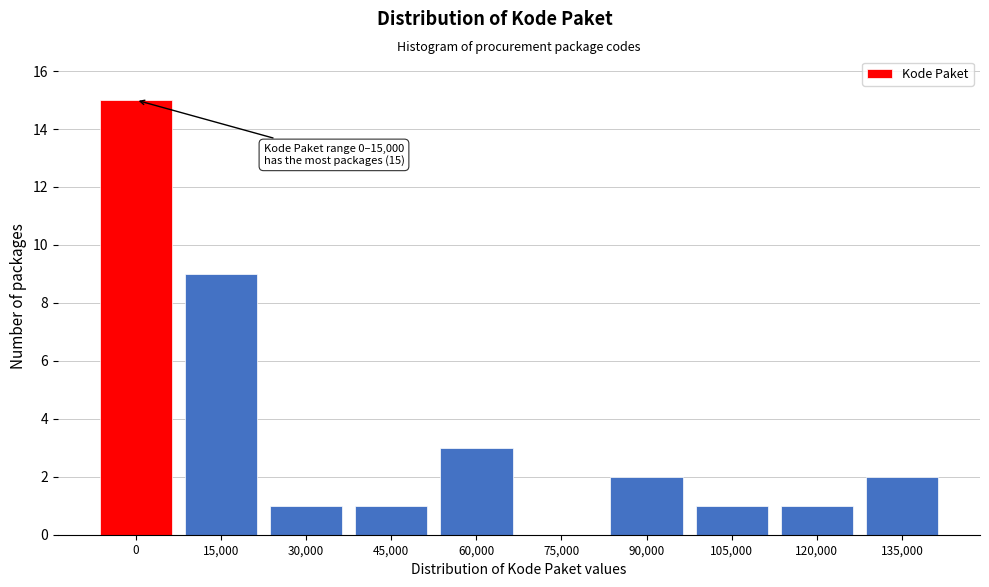

Reading left to right, what are all the values shown in this chart?

0=15	15,000=9	30,000=1	45,000=1	60,000=3	75,000=0	90,000=2	105,000=1	120,000=1	135,000=2